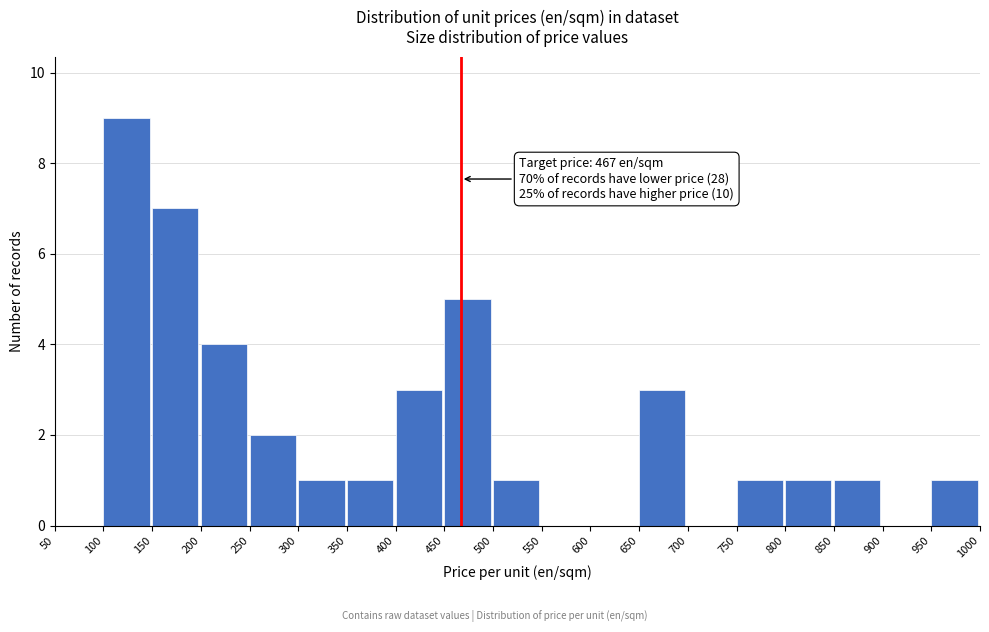

Which range on the x-axis has the tallest bar?

100 to 150